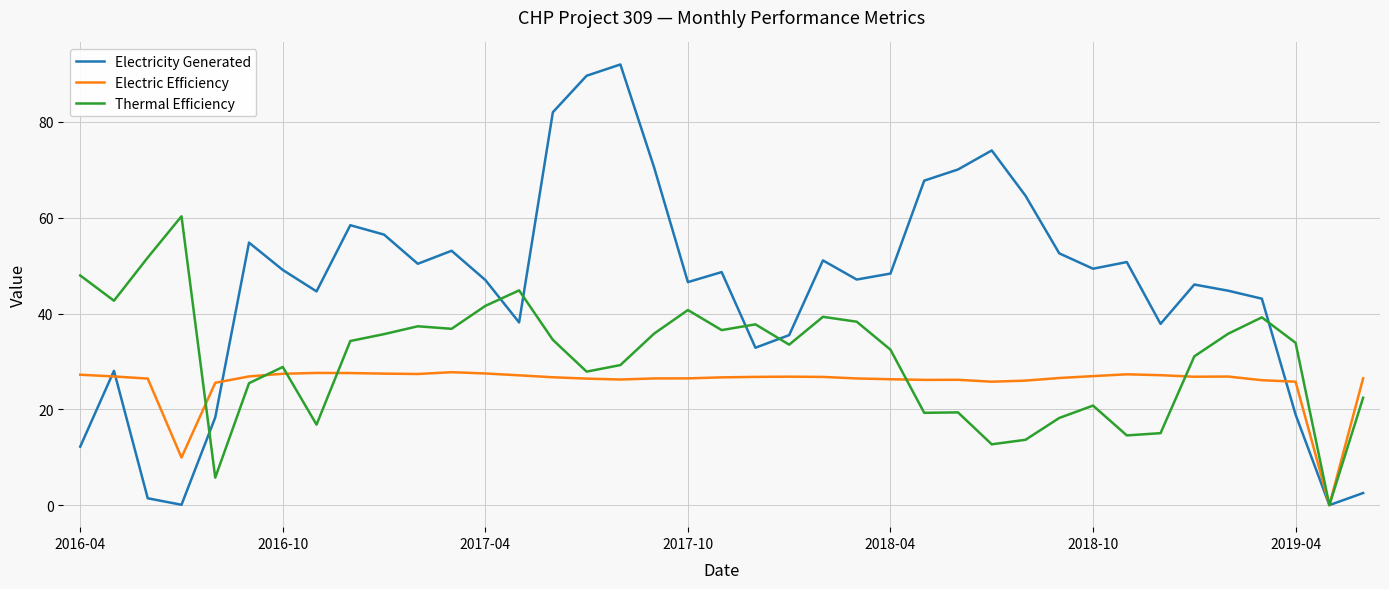

Which series has the largest range (max minus min)?

Electricity Generated